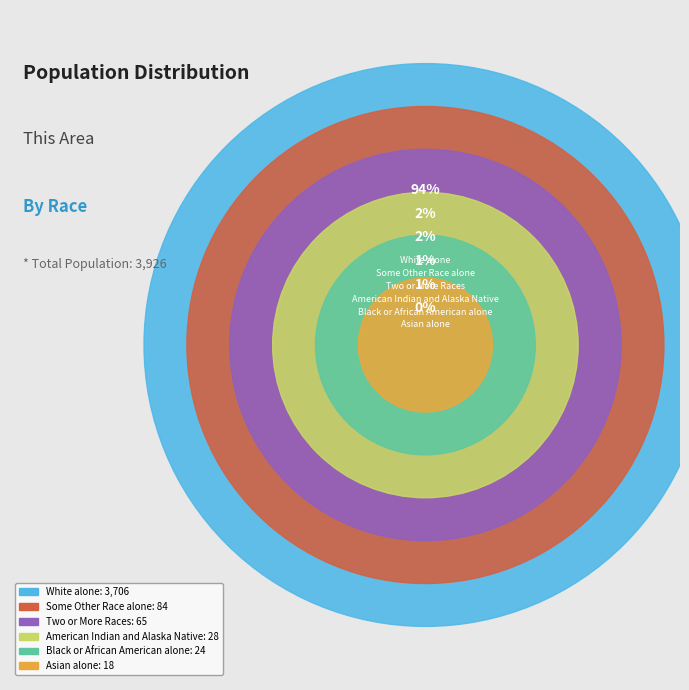

Is there any slice that represents more than half of the pie?

Yes